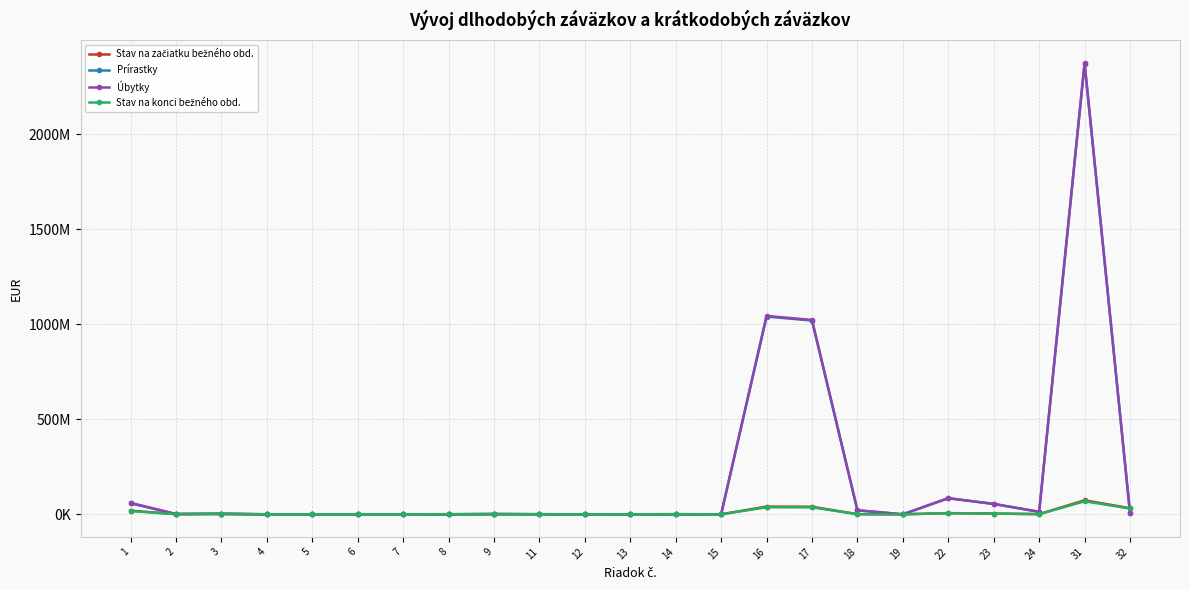

What is the value of the Prírastky point at the 4th from the left?

1772.9